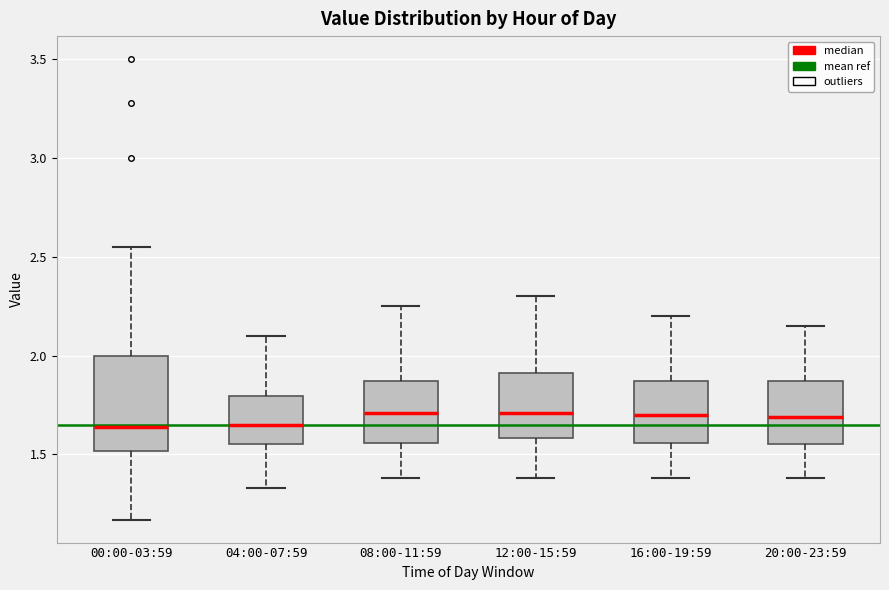

Reading left to right, read every box against the y-axis: the position of its median line, the range the box covers, and the ends of its whiskers. The values are not printed on the chart, so give them approximately, as read against the axis.

00:00-03:59: median 1.65, box 1.50 to 2.00, whiskers 1.15 to 2.55
04:00-07:59: median 1.65, box 1.55 to 1.80, whiskers 1.35 to 2.10
08:00-11:59: median 1.70, box 1.55 to 1.85, whiskers 1.40 to 2.25
12:00-15:59: median 1.70, box 1.60 to 1.90, whiskers 1.40 to 2.30
16:00-19:59: median 1.70, box 1.55 to 1.85, whiskers 1.40 to 2.20
20:00-23:59: median 1.70, box 1.55 to 1.85, whiskers 1.40 to 2.15